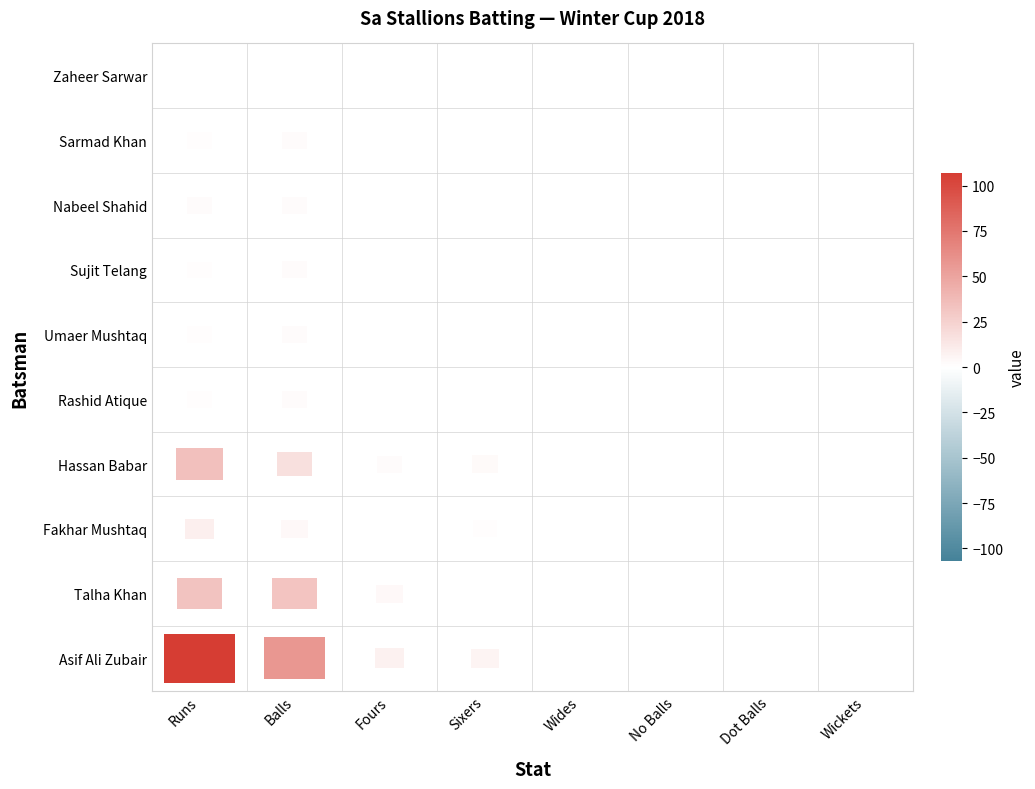

Rank the categories by Sujit Telang value from lowest to highest.

Fours, Sixers, Wides, No Balls, Dot Balls, Wickets, Runs, Balls